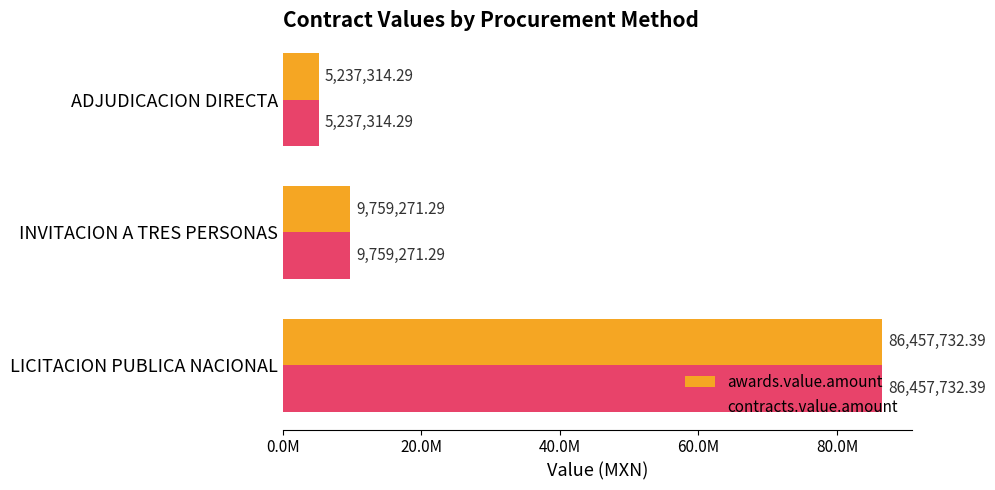

What is the value of the awards.value.amount bar at the 1st from the left?

86457732.4